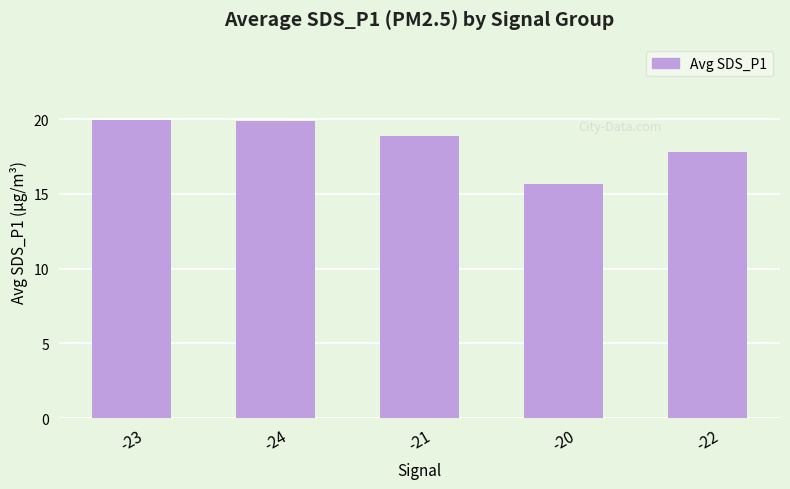

The value at -23 is 6.9. True or false?

False